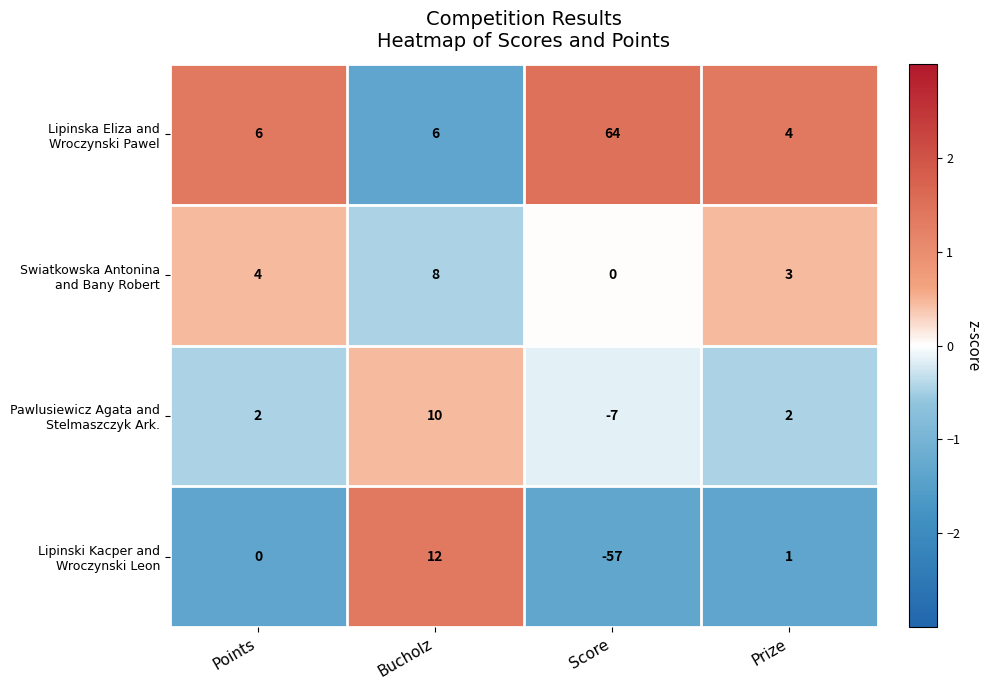

What is the spread (max minus min) of values at Points?

6